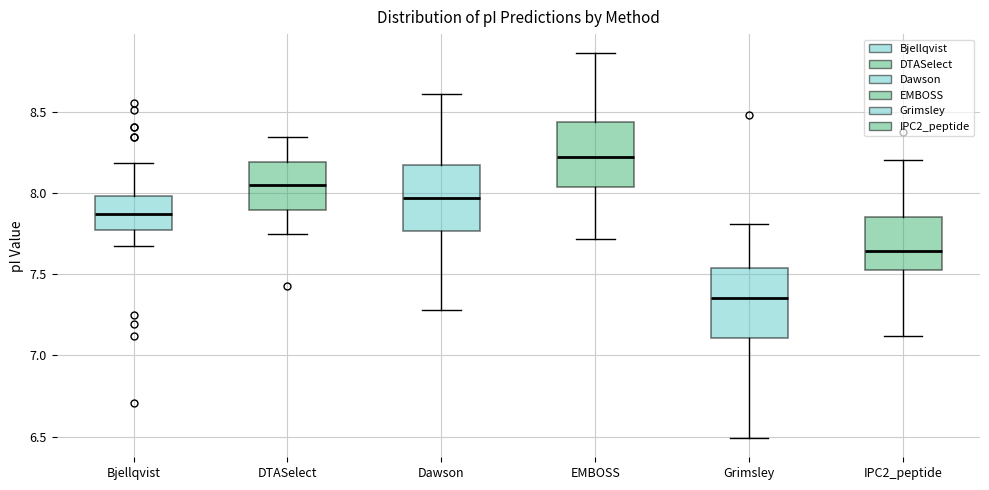

Which box's median line is the highest?

EMBOSS